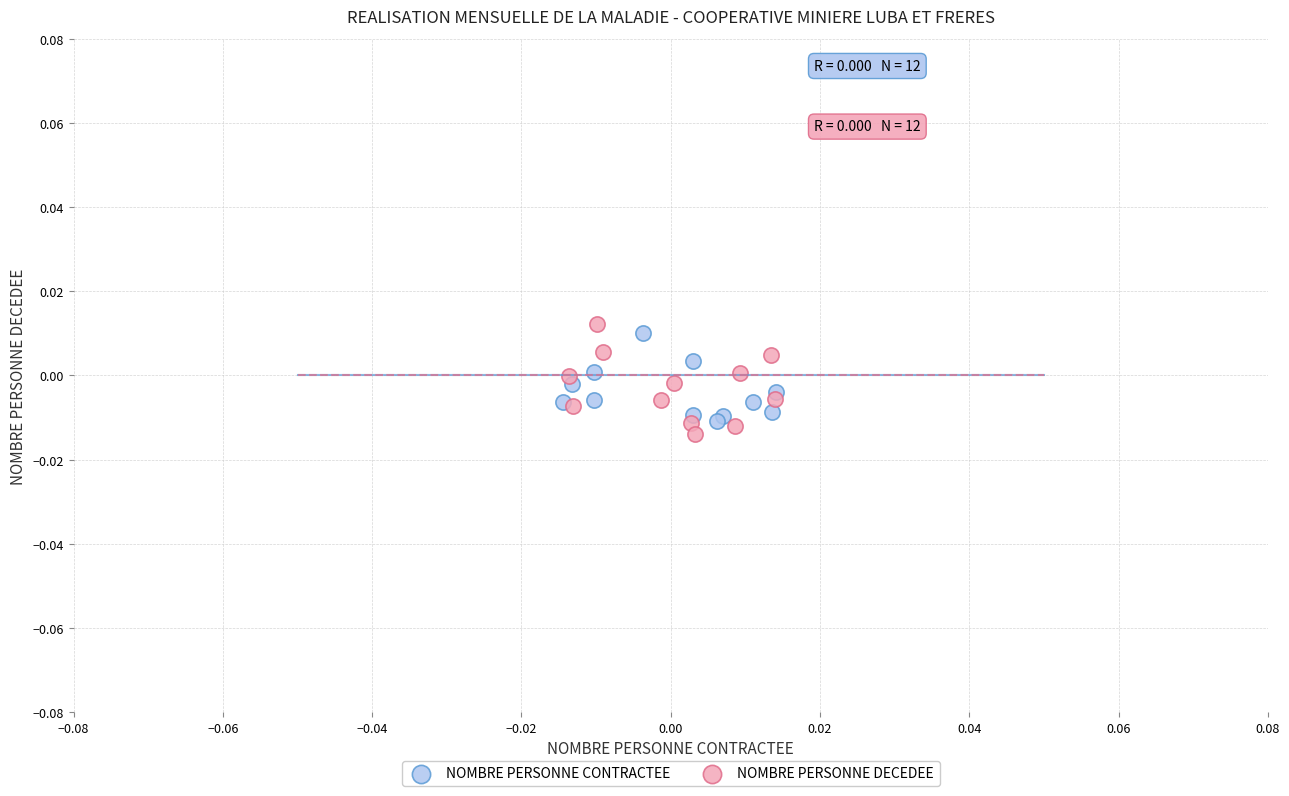

Which series reaches the minimum Y coordinate?

NOMBRE PERSONNE DECEDEE